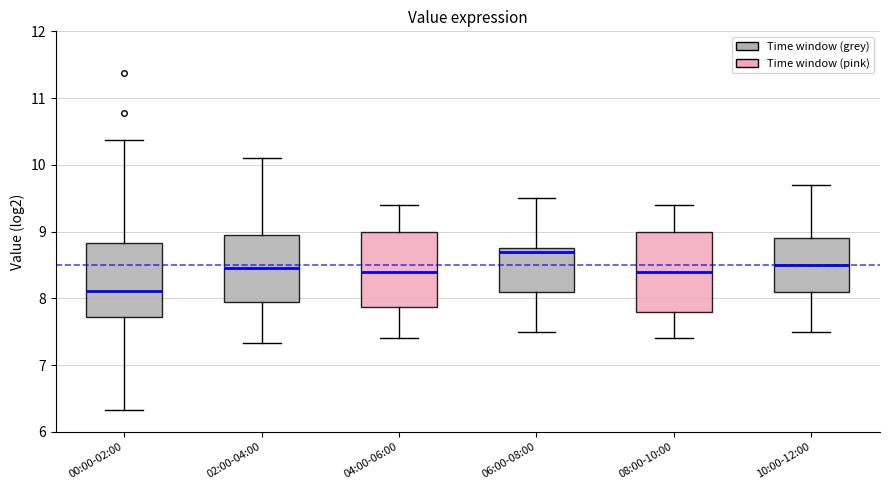

Where does the lower whisker of the box for 10:00-12:00 end on the y-axis? The values are not printed on the chart, so give them approximately, as read against the axis.

7.5